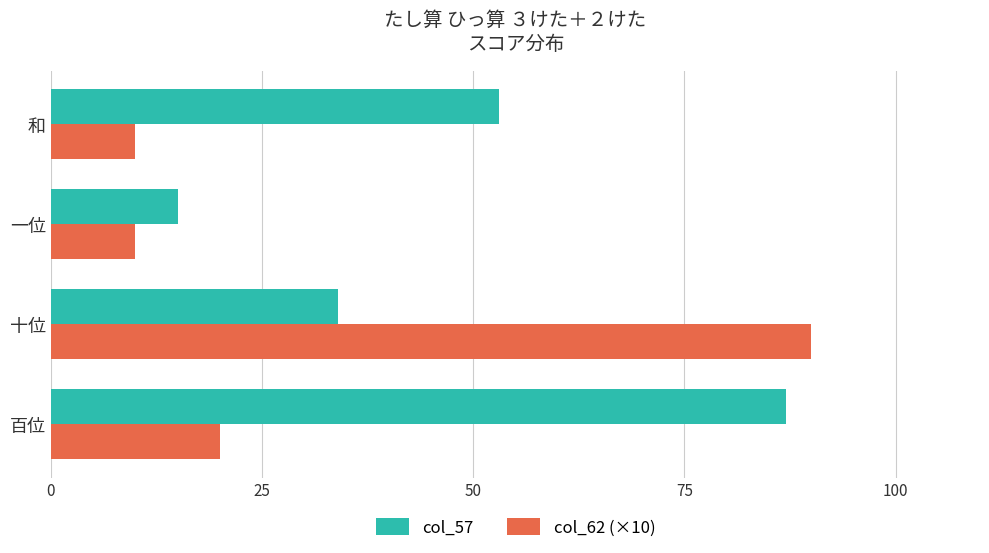

List the series in order of their overall mean, lowest first.

col_62 (×10), col_57